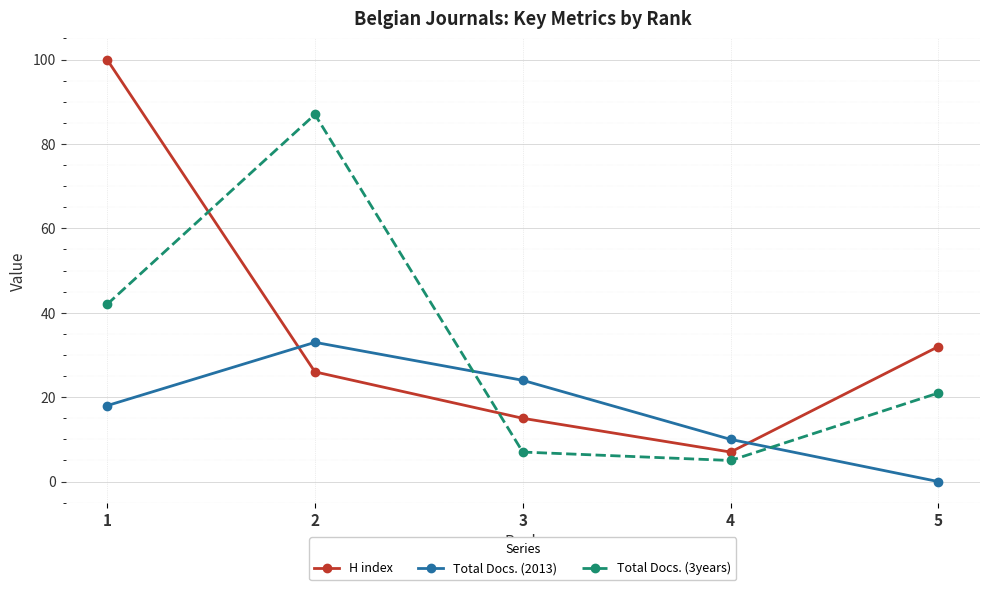

Reading right to left, extract all data points from this chart.

H index: 5=32	4=7	3=15	2=26	1=100
Total Docs. (2013): 5=0	4=10	3=24	2=33	1=18
Total Docs. (3years): 5=21	4=5	3=7	2=87	1=42